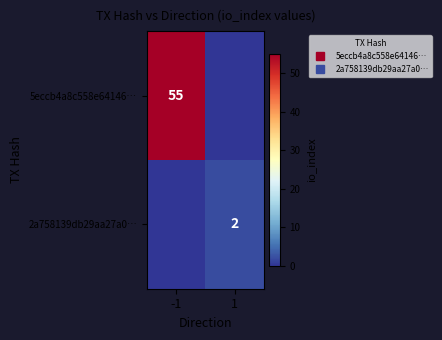

At which label does 2a758139db29aa27a0… reach its peak?

1